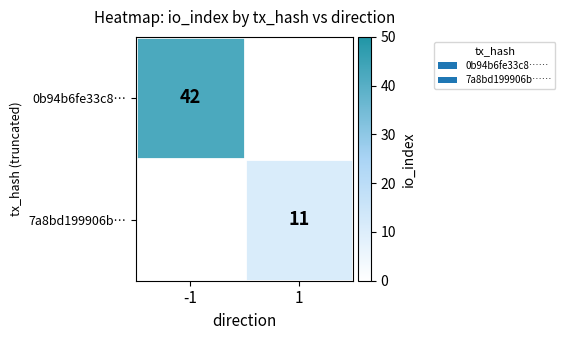

The 0b94b6fe33c8… series shows 71 at -1. True or false?

False